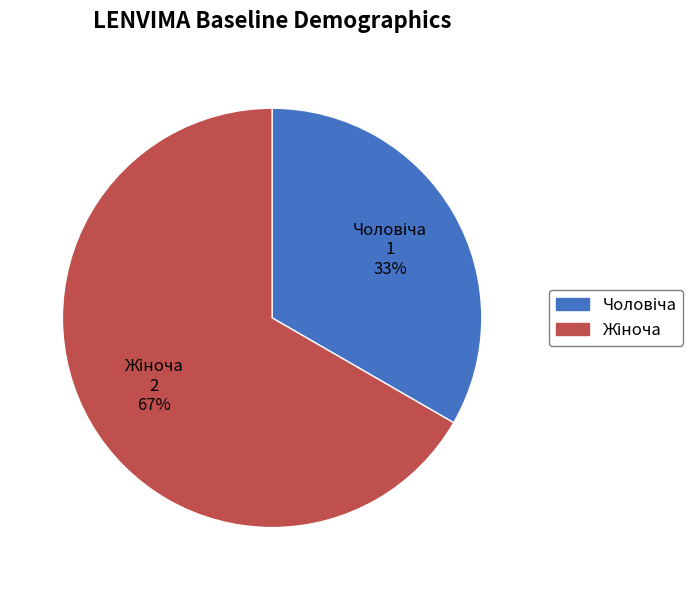

Is there a majority slice in this chart?

Yes